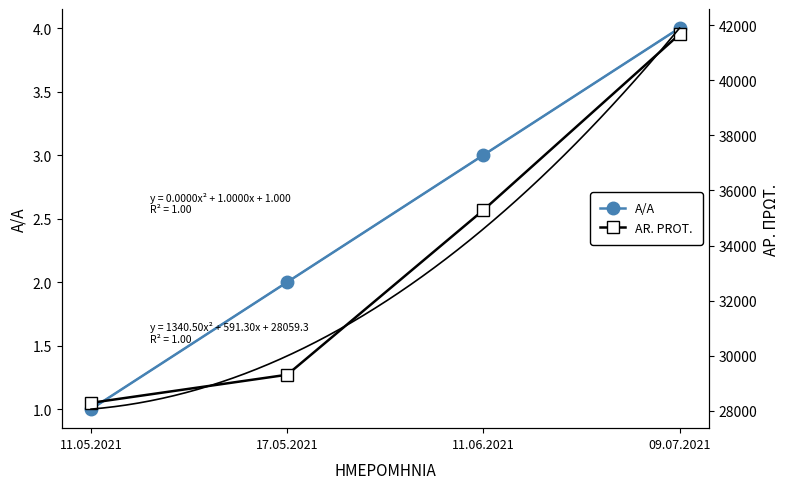

Reading left to right, transcribe all the data shown in this chart.

A/A: 11.05.2021=1	17.05.2021=2	11.06.2021=3	09.07.2021=4
AR. PROT.: 11.05.2021=28287	17.05.2021=29308	11.06.2021=35287	09.07.2021=41670